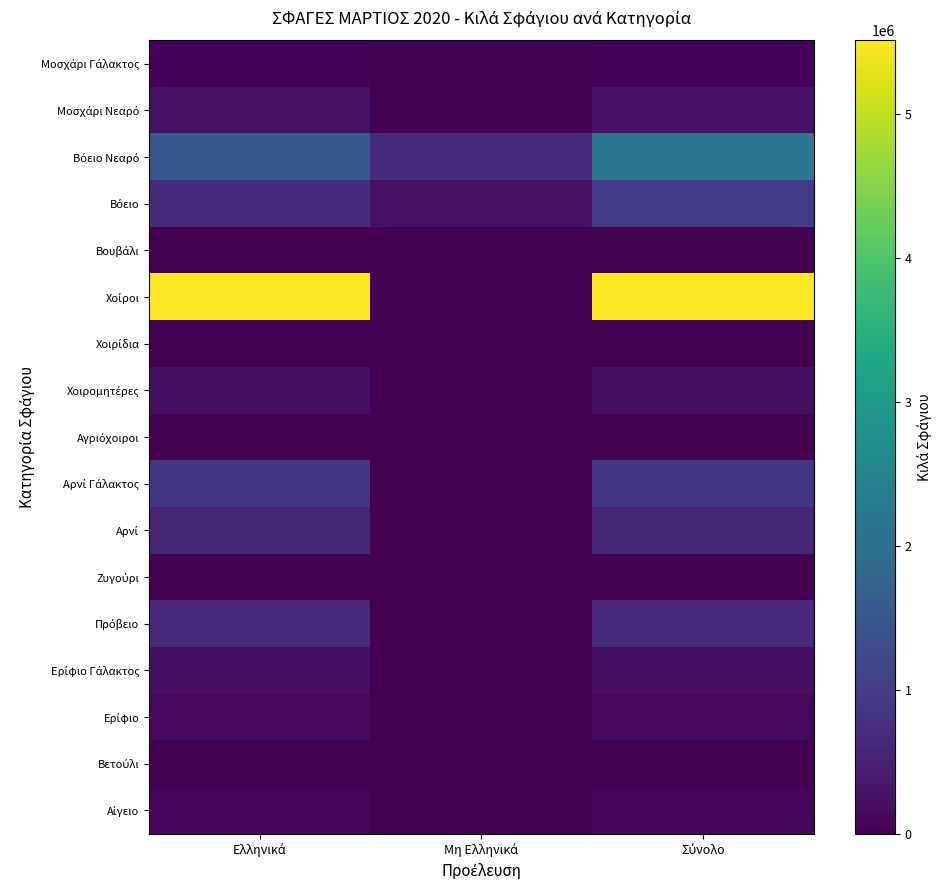

How many series are shown in this chart?

17